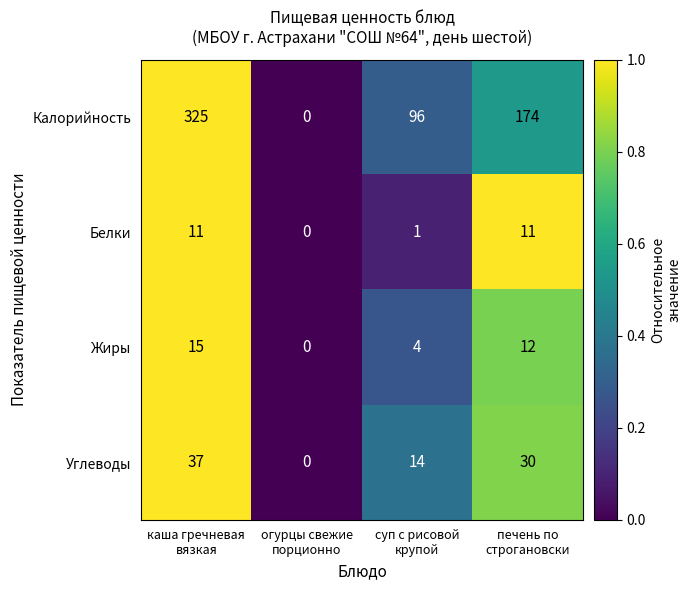

How many data points does each series have?

4